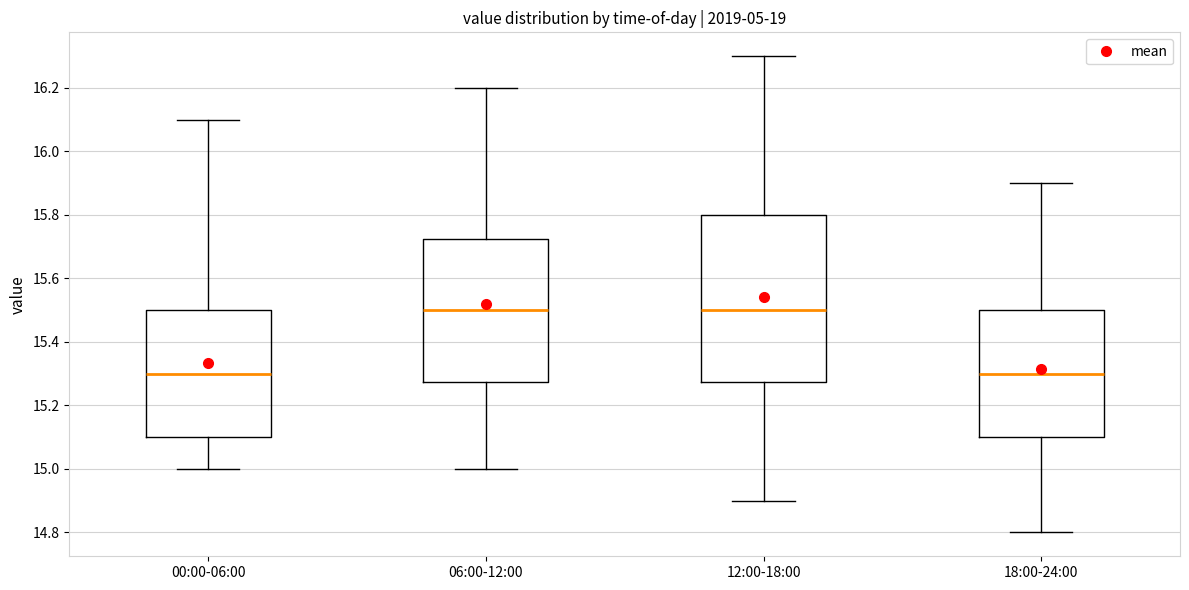

Where is the lower edge of the box for 06:00-12:00 on the y-axis? The values are not printed on the chart, so give them approximately, as read against the axis.

15.28